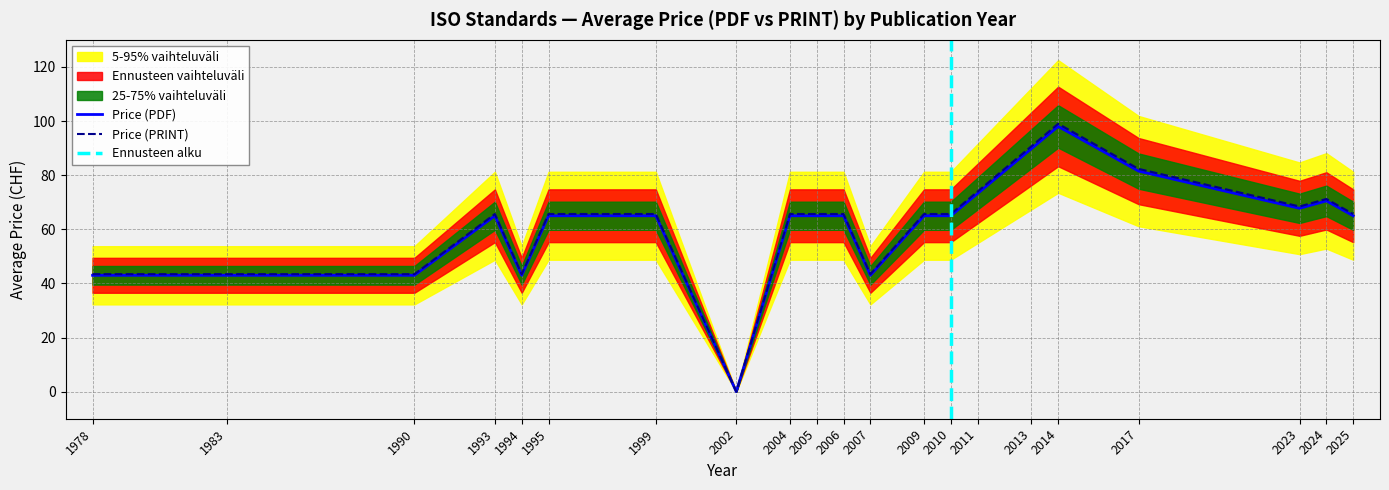

What is the maximum value for Price (PRINT)?

99.0